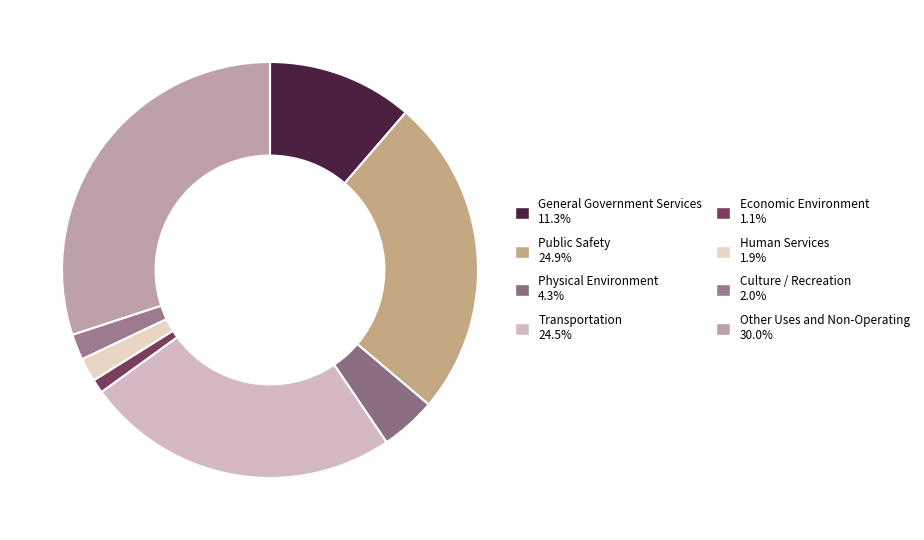

Between Other Uses and Non-Operating and Physical Environment, which is larger?

Other Uses and Non-Operating